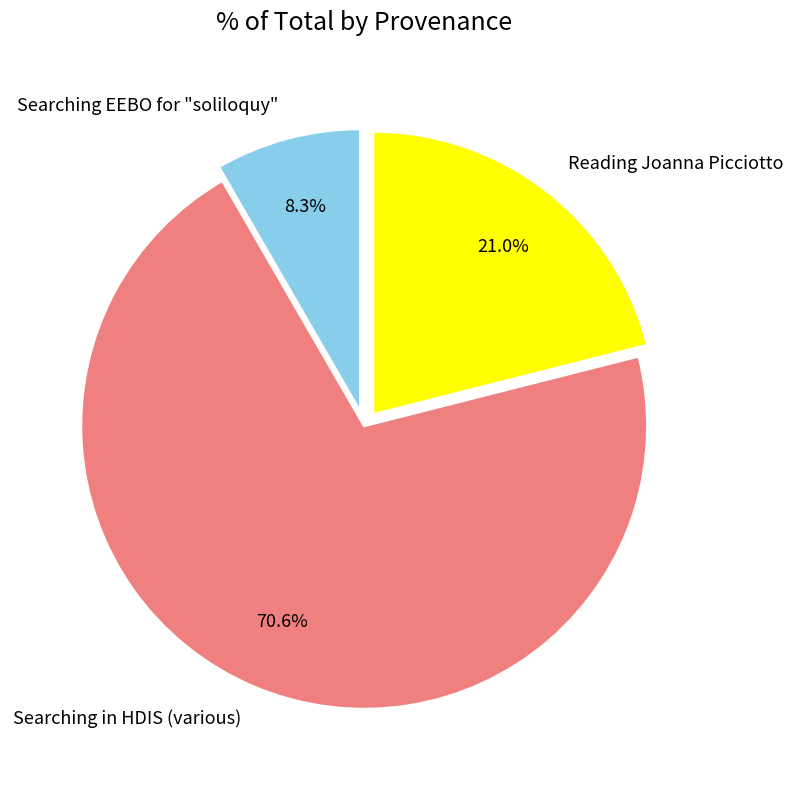

Between Searching EEBO for "soliloquy" and Reading Joanna Picciotto, which is larger?

Reading Joanna Picciotto